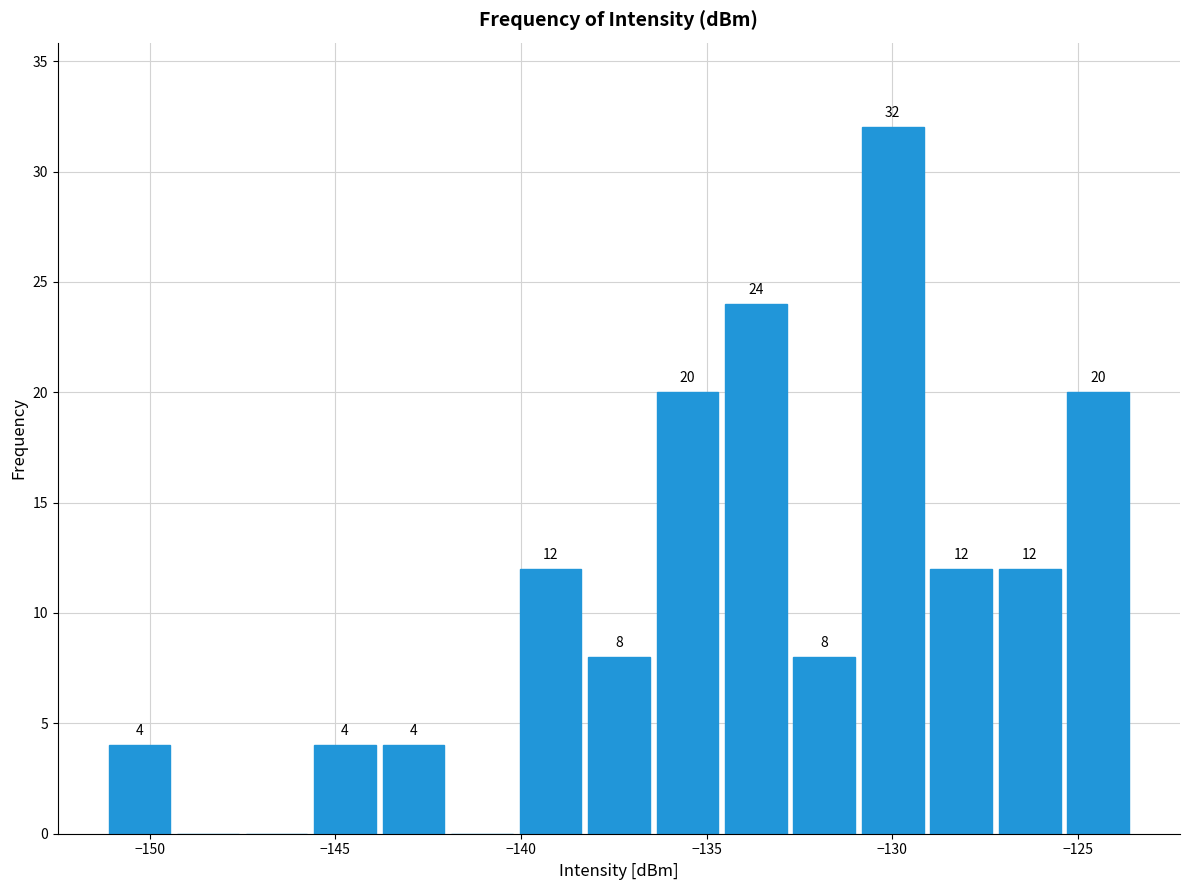

Around what value on the x-axis is the tallest bar? Give the approximate position of its centre, as read against the axis.

-130.0